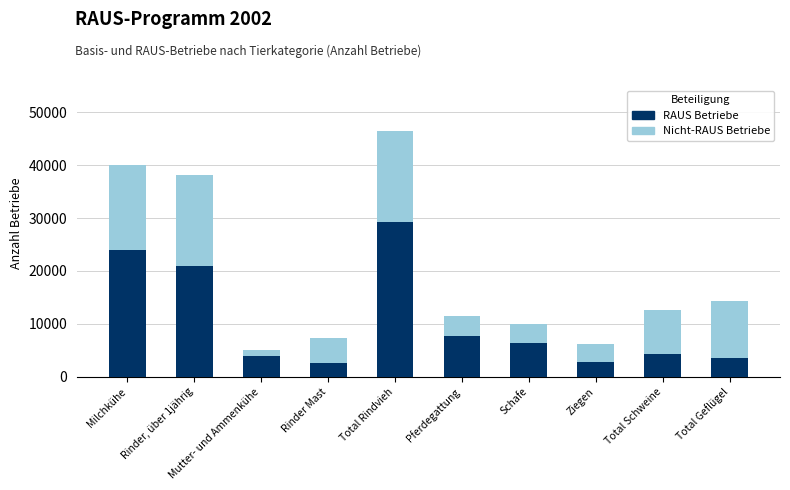

List the labels in order of RAUS Betriebe value, largest first.

Total Rindvieh, Milchkühe, Rinder, über 1jährig, Pferdegattung, Schafe, Total Schweine, Mutter- und Ammenkühe, Total Geflügel, Ziegen, Rinder Mast